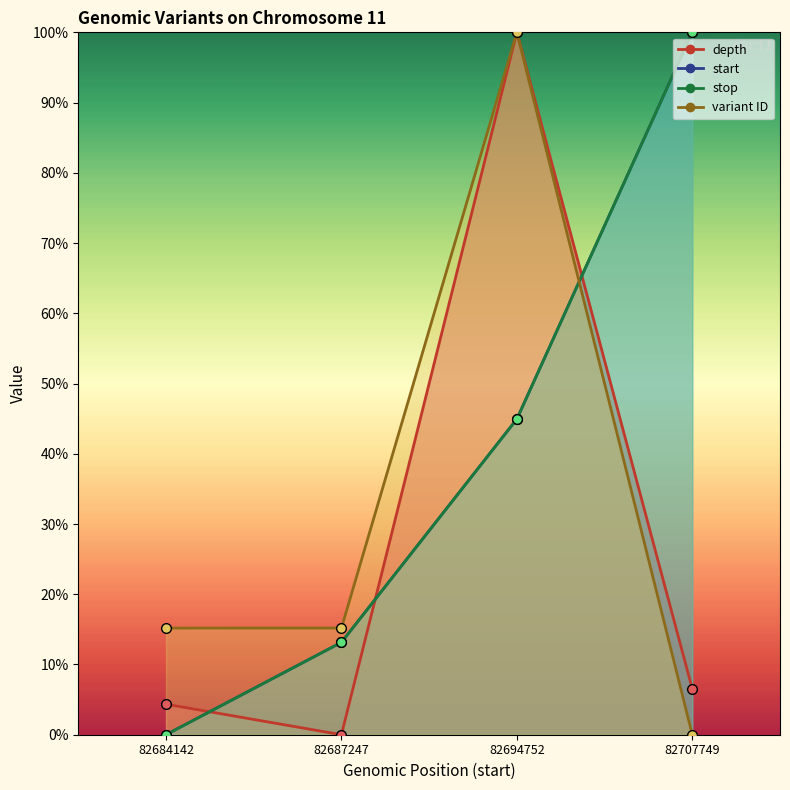

What is the sum of the variant ID values at 82694752 and 82687247?

115.2